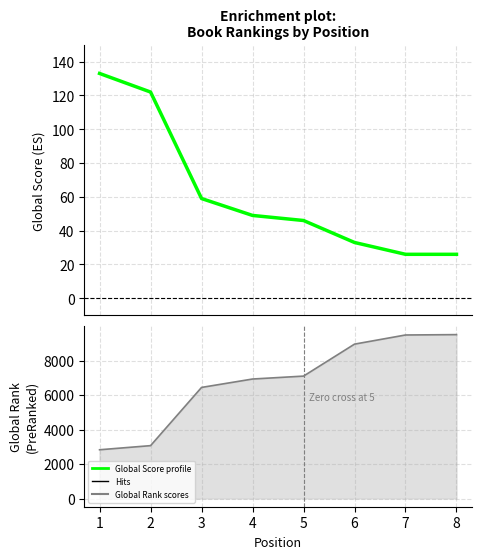

True or false: Global Score and Global Rank cross at least once.

False